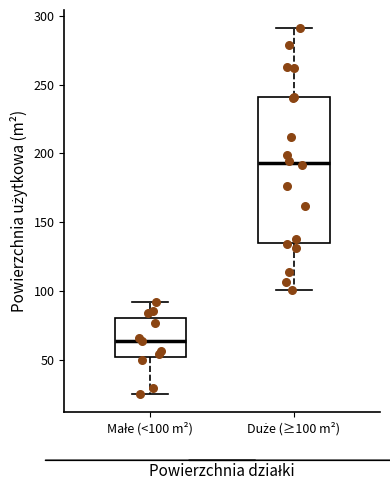

Which box is the tallest, from its lower edge to its upper edge?

Duże (≥100 m²)